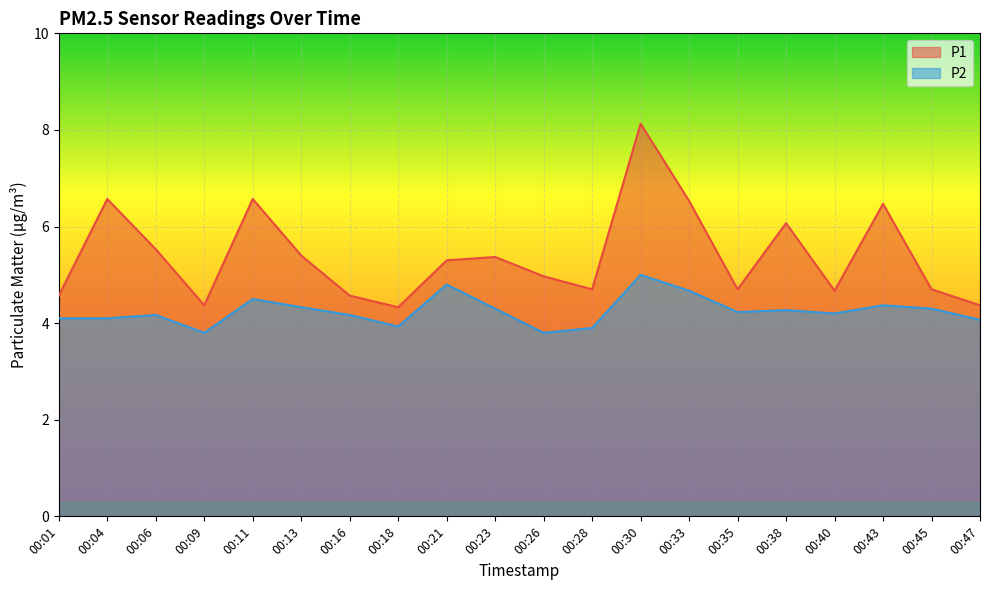

What is the value of the P2 point at the 7th from the left?

4.2